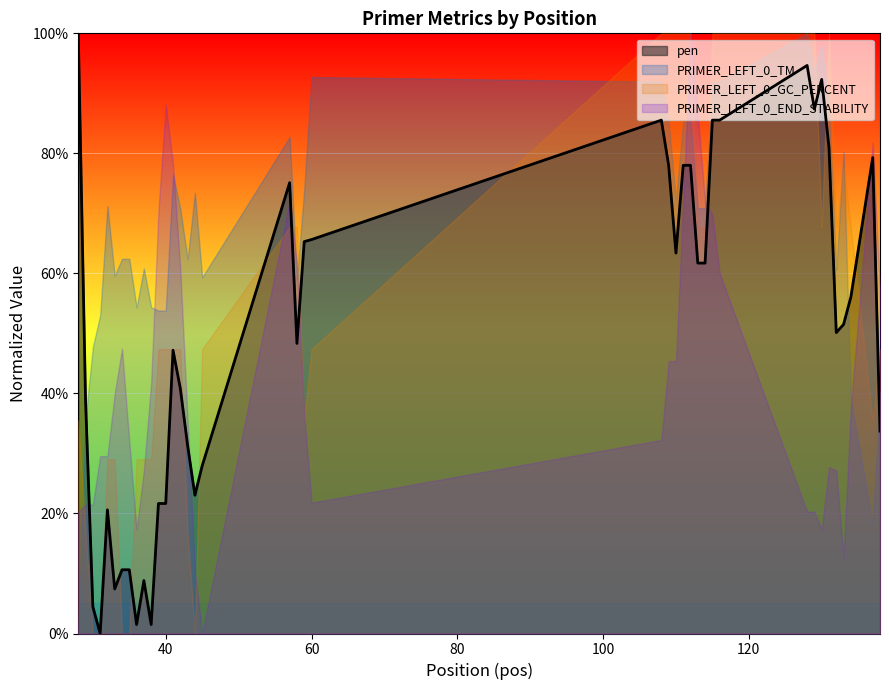

Rank the categories by value from lowest to highest.

31, 36, 38, 30, 33, 37, 34, 35, 32, 39, 40, 44, 45, 43, 138, 29, 42, 41, 58, 132, 133, 134, 113, 114, 110, 59, 60, 57, 109, 111, 112, 137, 131, 108, 115, 116, 129, 130, 128, 28